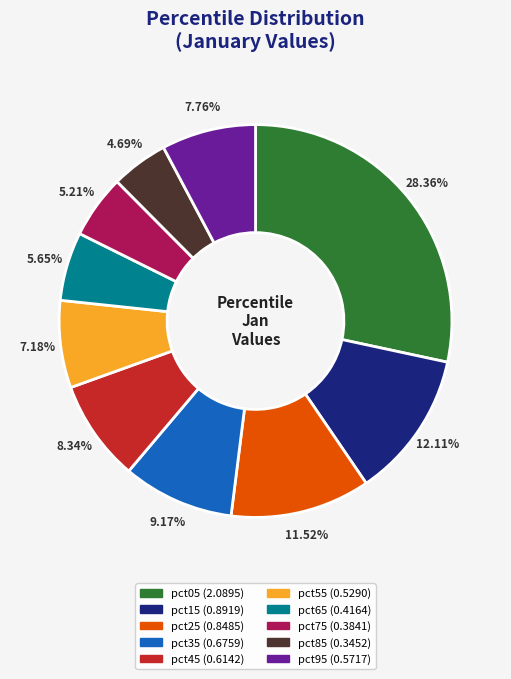

What is the total percentage of pct05 and pct85?

33.1%